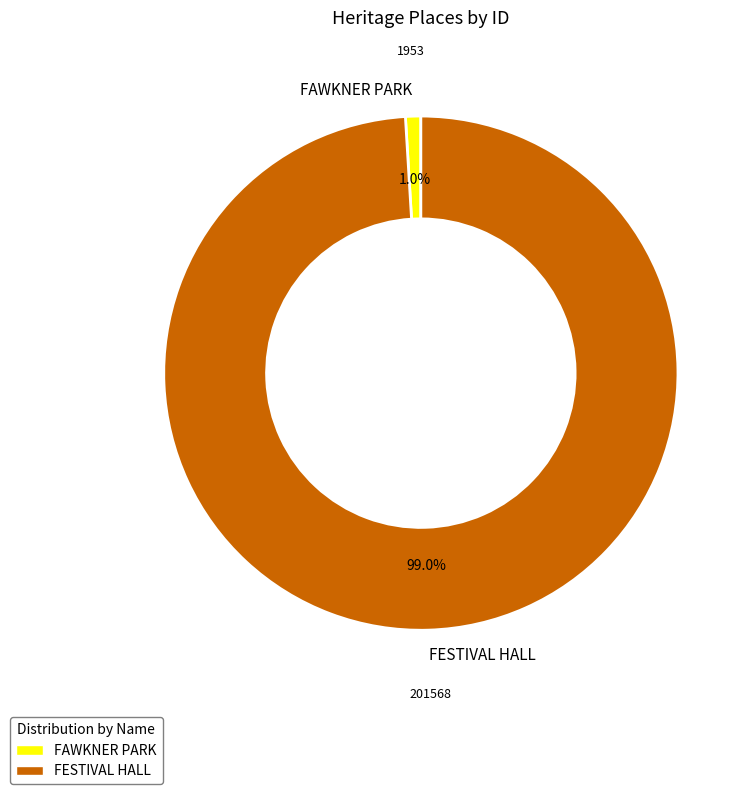

What is the smallest slice in the pie chart?

FAWKNER PARK